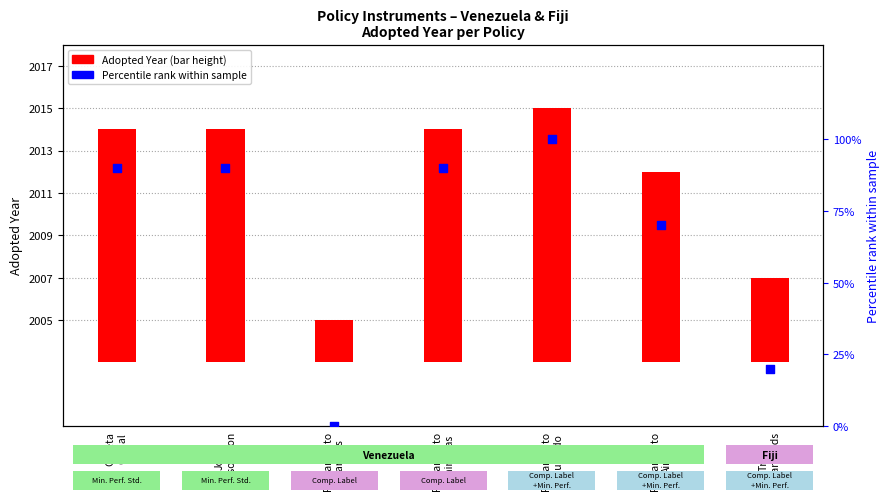

At how many categories does at least one series exceed 97?

1